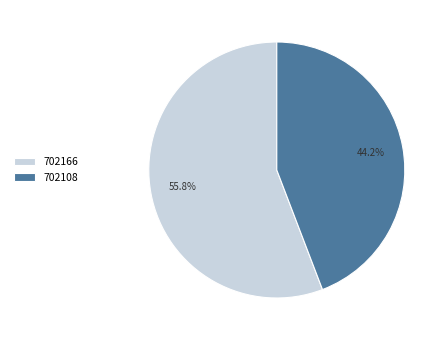

Which category has the biggest portion of the pie?

702166